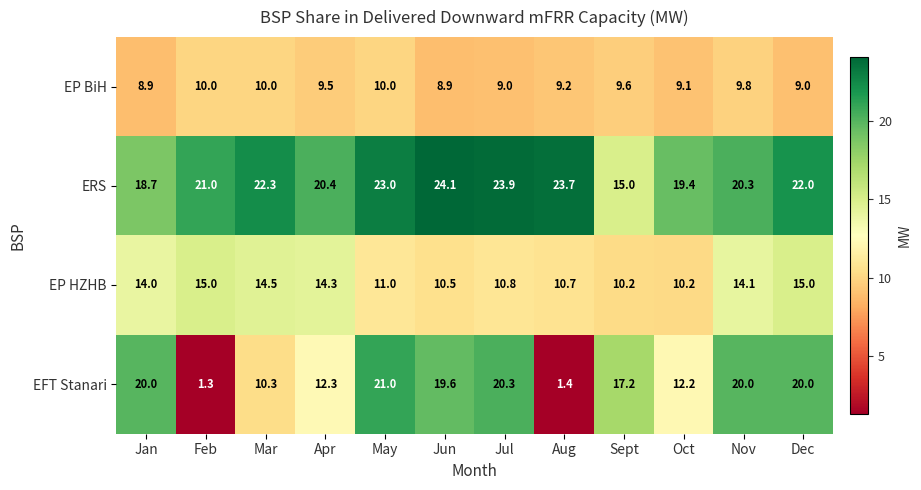

What is the sum of the EFT Stanari values at Dec and Oct?

32.2